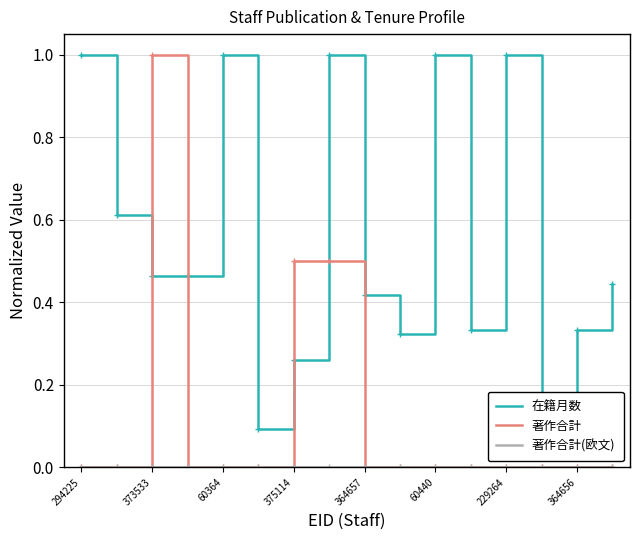

How many intersections are there between 在籍月数 and 著作合計?

4